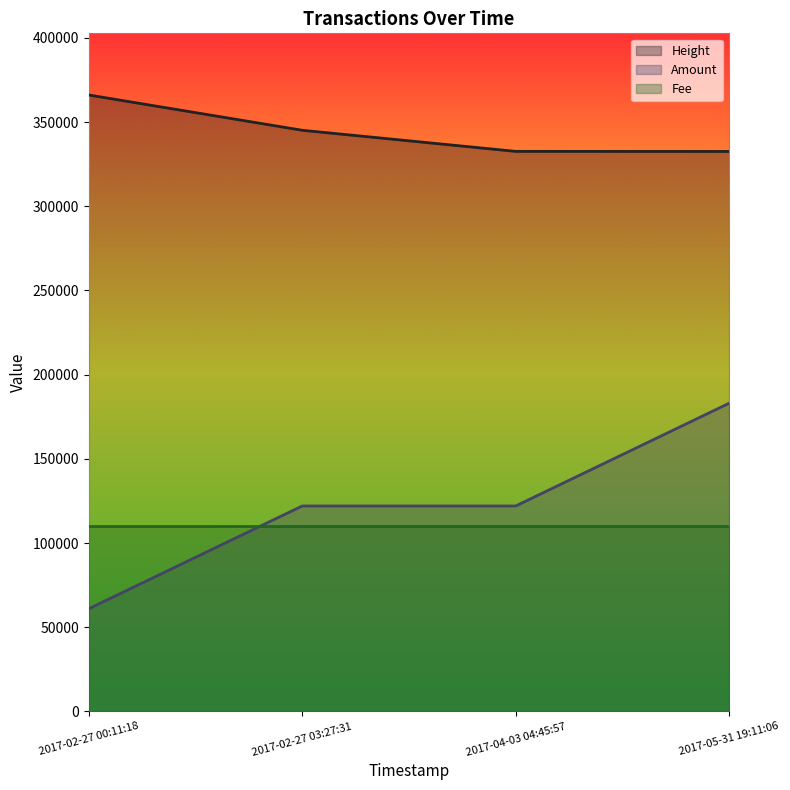

Reading left to right, list all the values displayed in this chart.

Height: 2017-02-27 00:11:18=366047.0	2017-02-27 03:27:31=345093.0	2017-04-03 04:45:57=332566.0	2017-05-31 19:11:06=332521.0
Amount: 2017-02-27 00:11:18=61007.8	2017-02-27 03:27:31=122015.7	2017-04-03 04:45:57=122015.7	2017-05-31 19:11:06=183023.5
Fee: 2017-02-27 00:11:18=109803.1	2017-02-27 03:27:31=109814.1	2017-04-03 04:45:57=109803.1	2017-05-31 19:11:06=109803.1